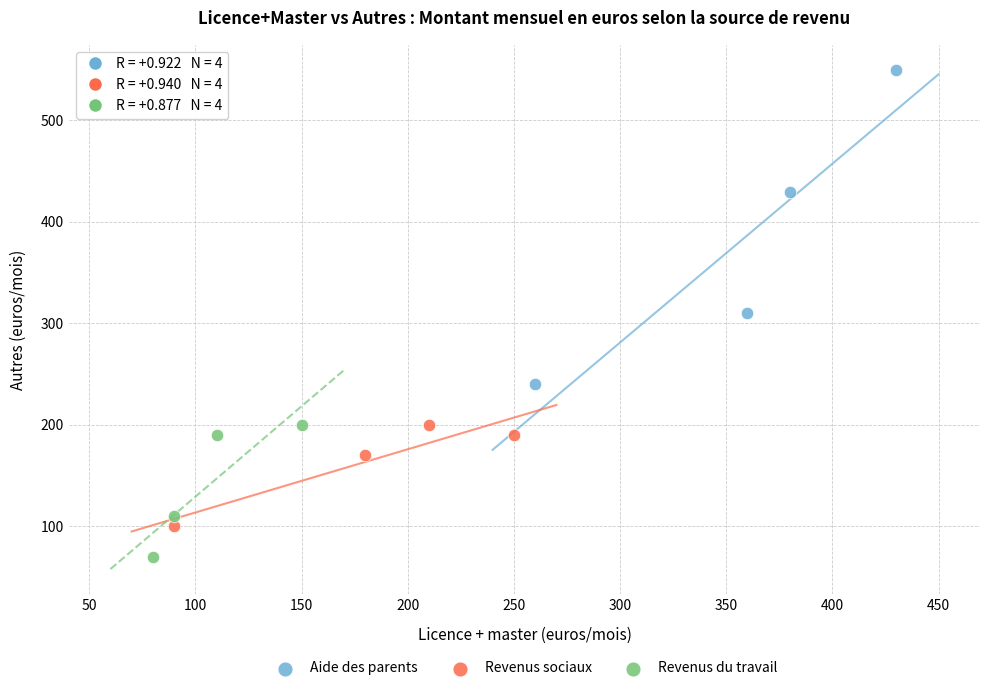

Which series has the largest Y range (max minus min)?

Aide des parents